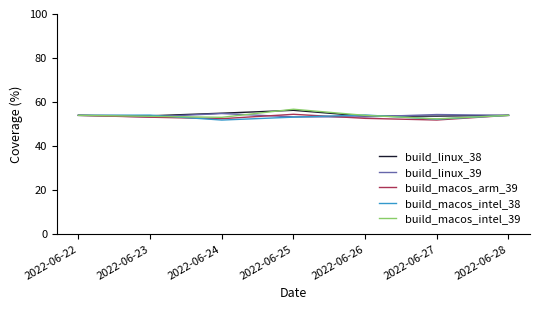

Is the value of build_macos_intel_39 at 2022-06-25 greater than the value of build_linux_39 at 2022-06-25?

Yes